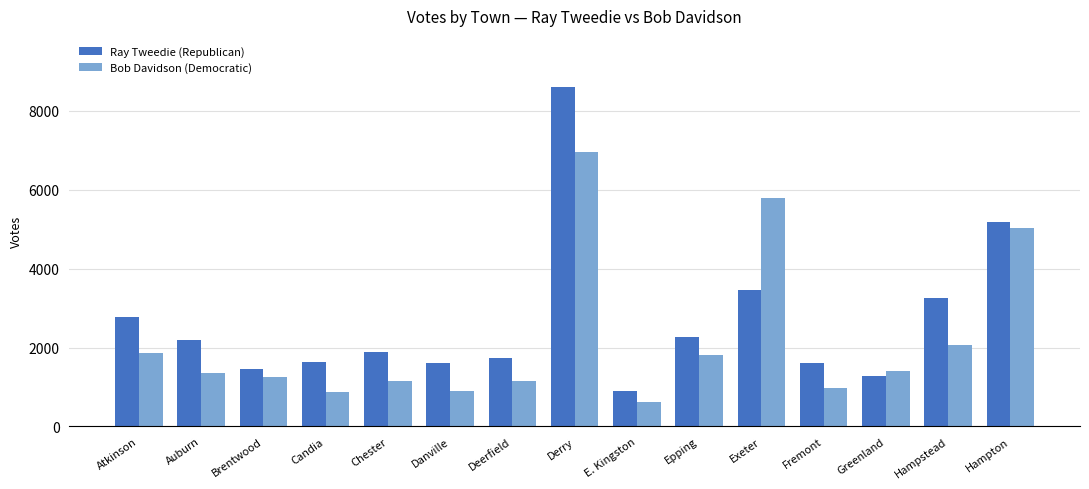

What is the highest value of the Bob Davidson (Democratic) series?

6949